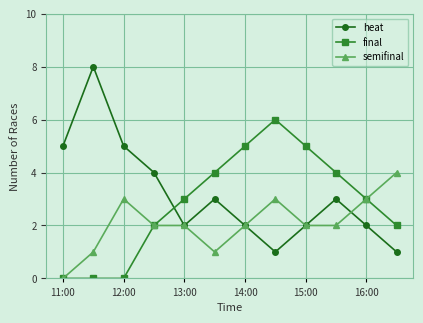

What are all the series names shown in the legend?

heat, final, semifinal